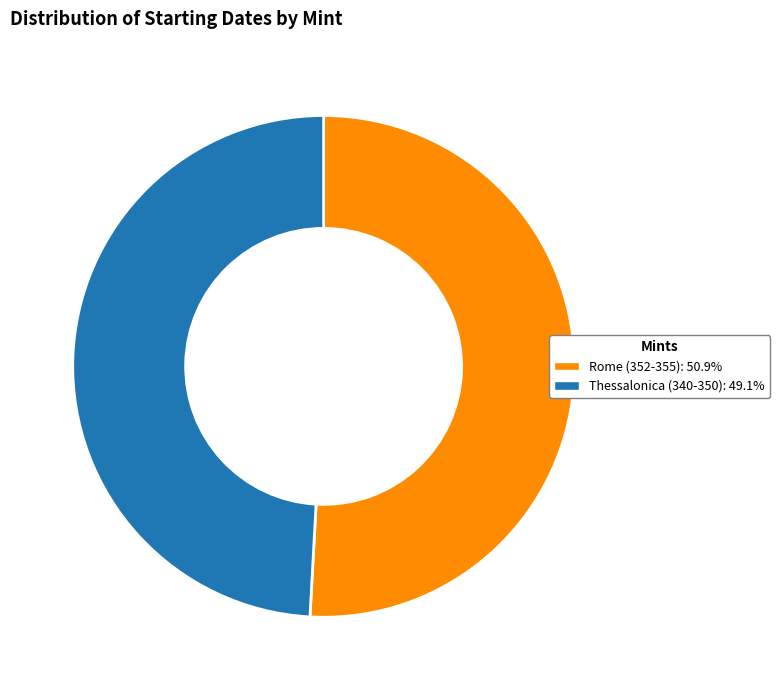

Do Thessalonica (340-350): 49.1% and Rome (352-355): 50.9% together represent more than half of the pie?

Yes